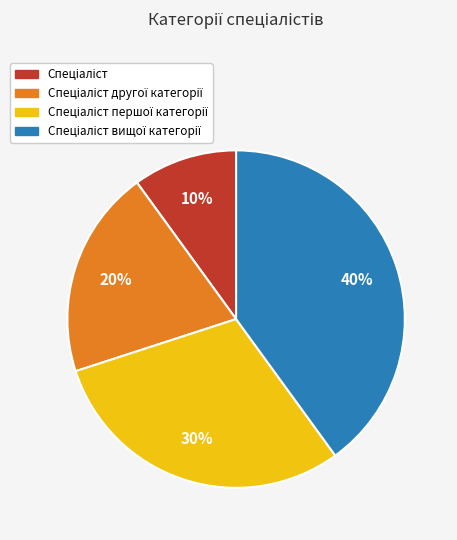

Does any single category account for the majority?

No